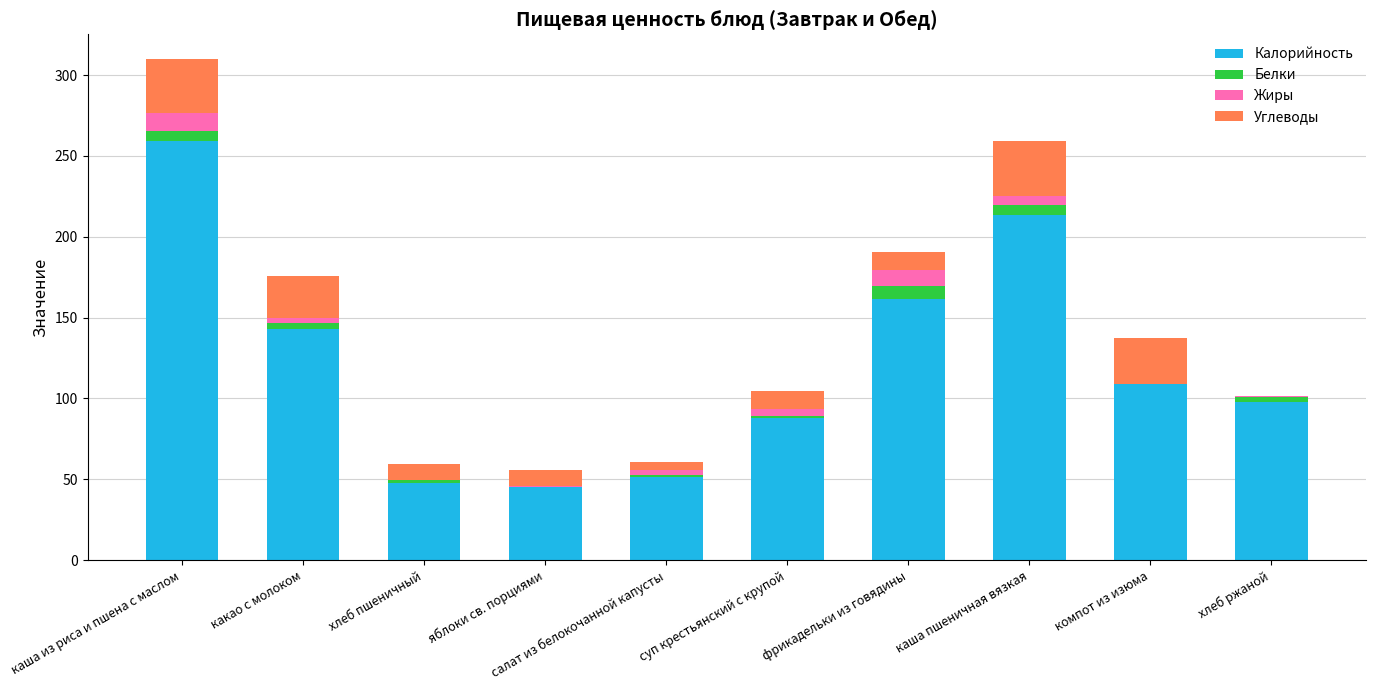

At which category is the sum across all series the highest?

каша из риса и пшена с маслом